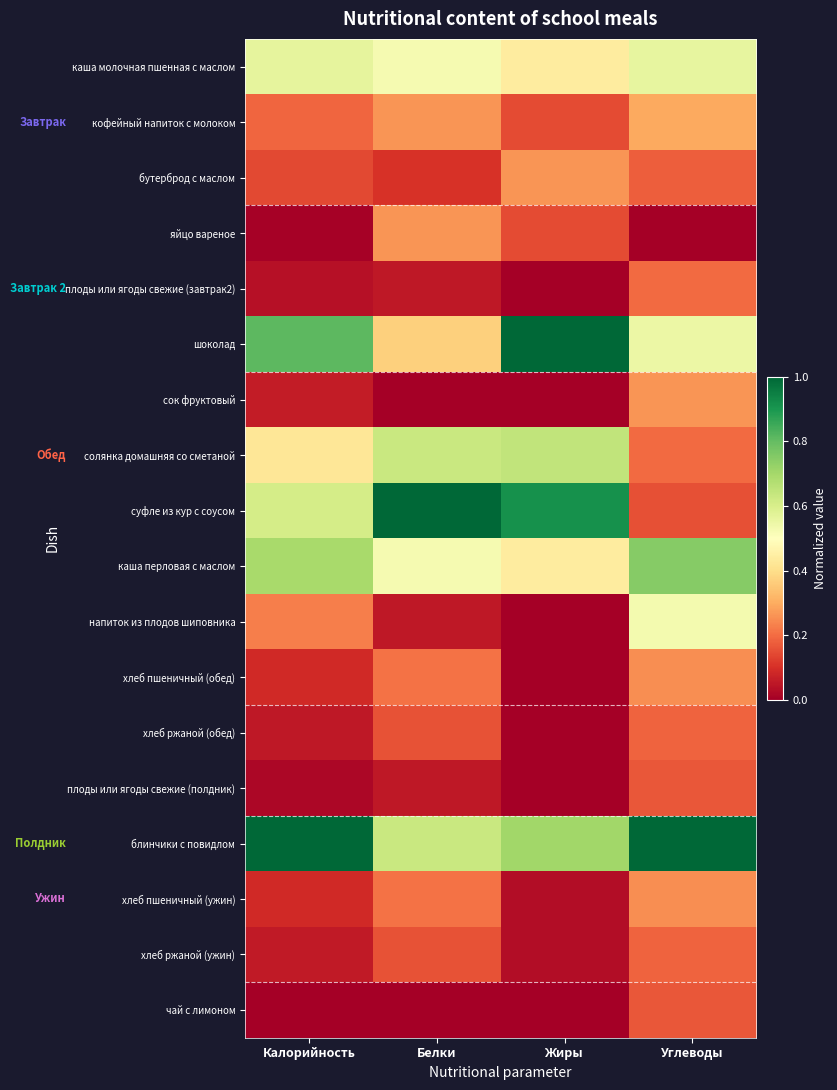

Which series has the widest spread of values?

суфле из кур с соусом